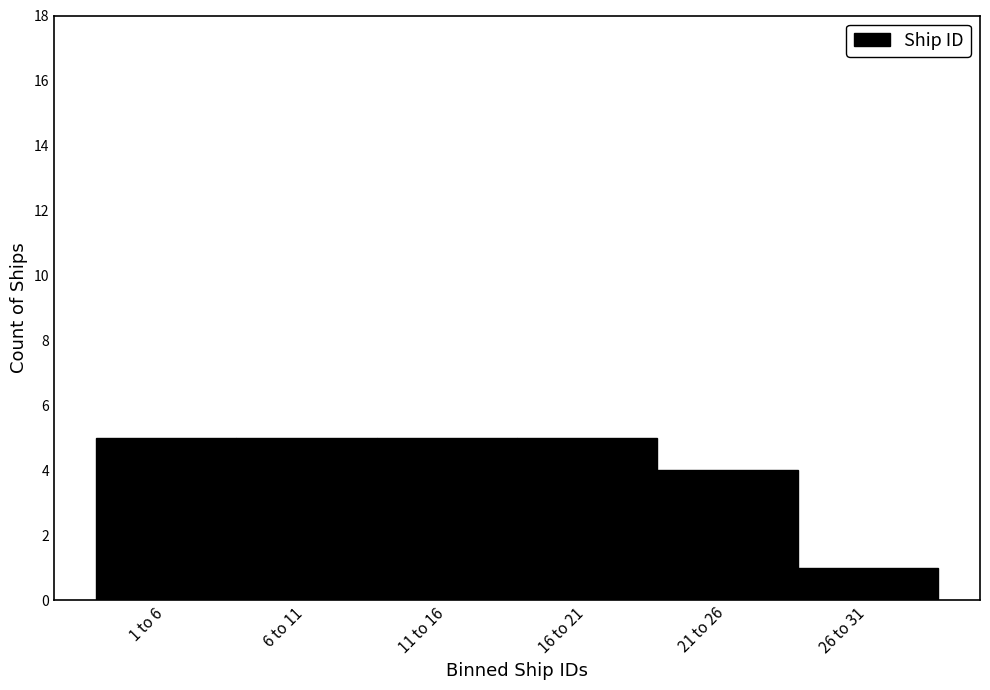

Reading left to right, list all the values displayed in this chart.

1 to 6=5	6 to 11=5	11 to 16=5	16 to 21=5	21 to 26=4	26 to 31=1